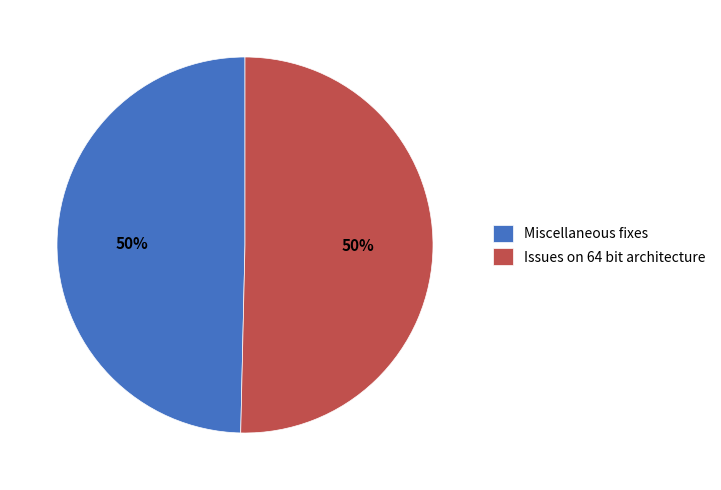

How many slices are in this pie chart?

2